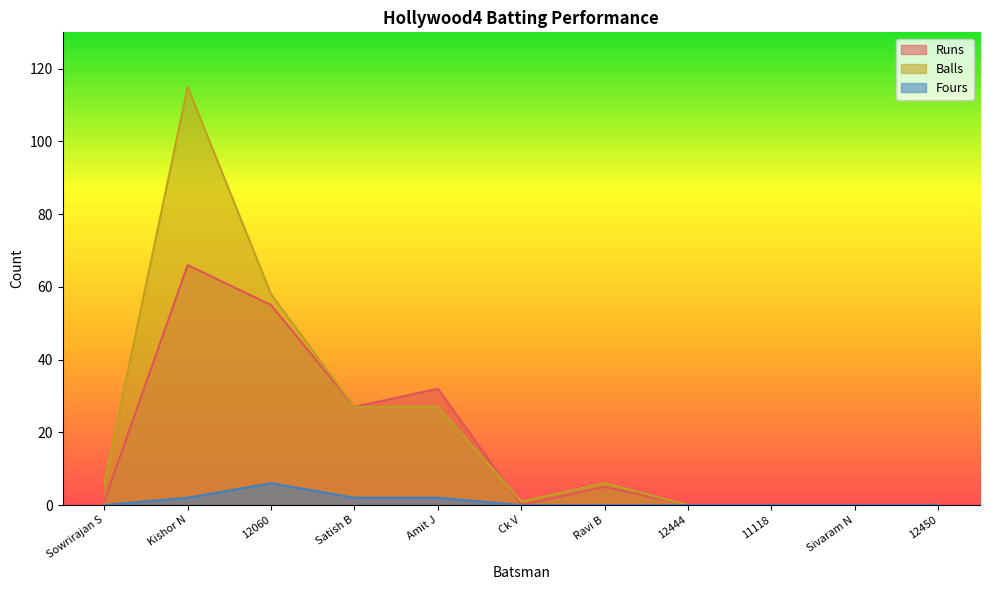

In Runs, how many points are lower than both neighbors (excluding endpoints)?

2